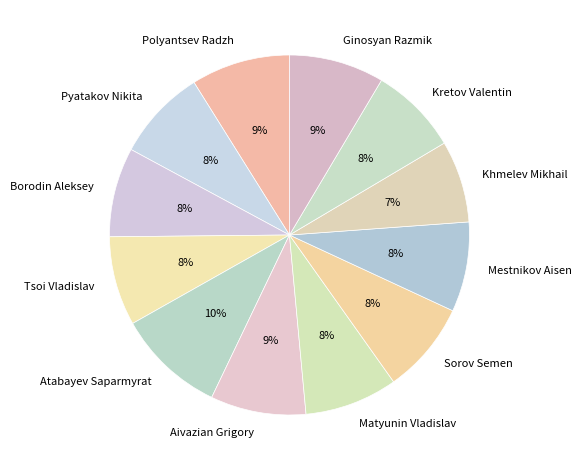

The Pyatakov Nikita slice represents 8% of the pie. True or false?

True